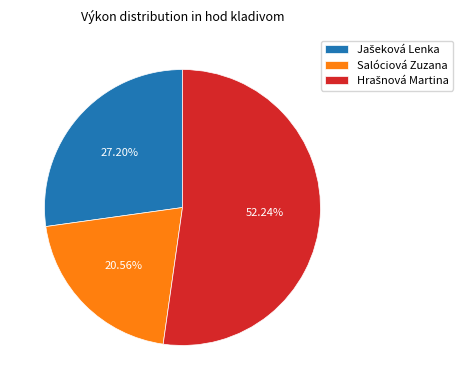

Which category has the smallest portion of the pie?

Salóciová Zuzana